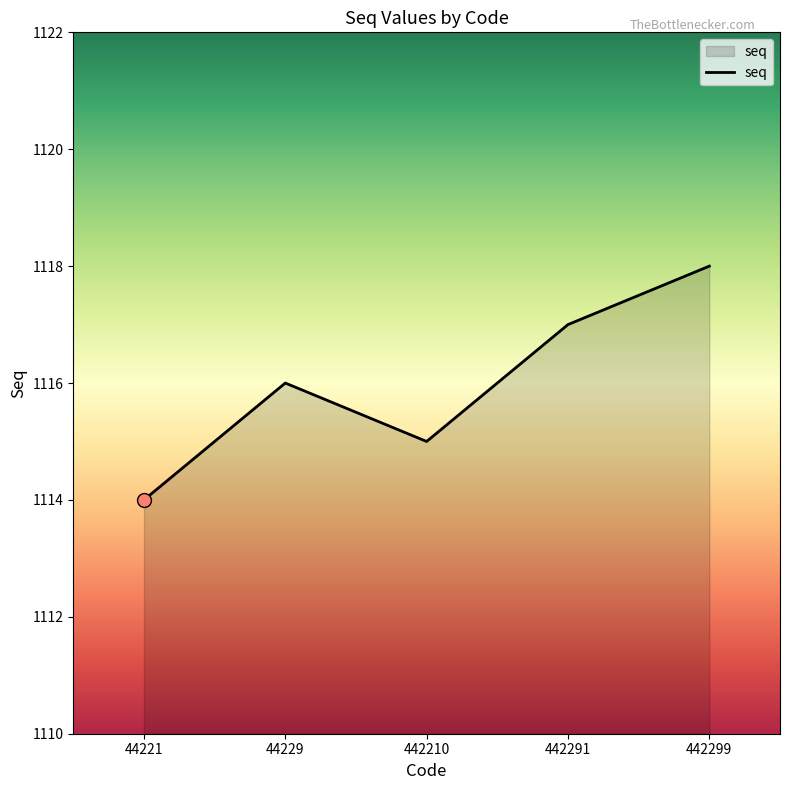

What is the ratio of the value at 442291 to the value at 442299?

1.0